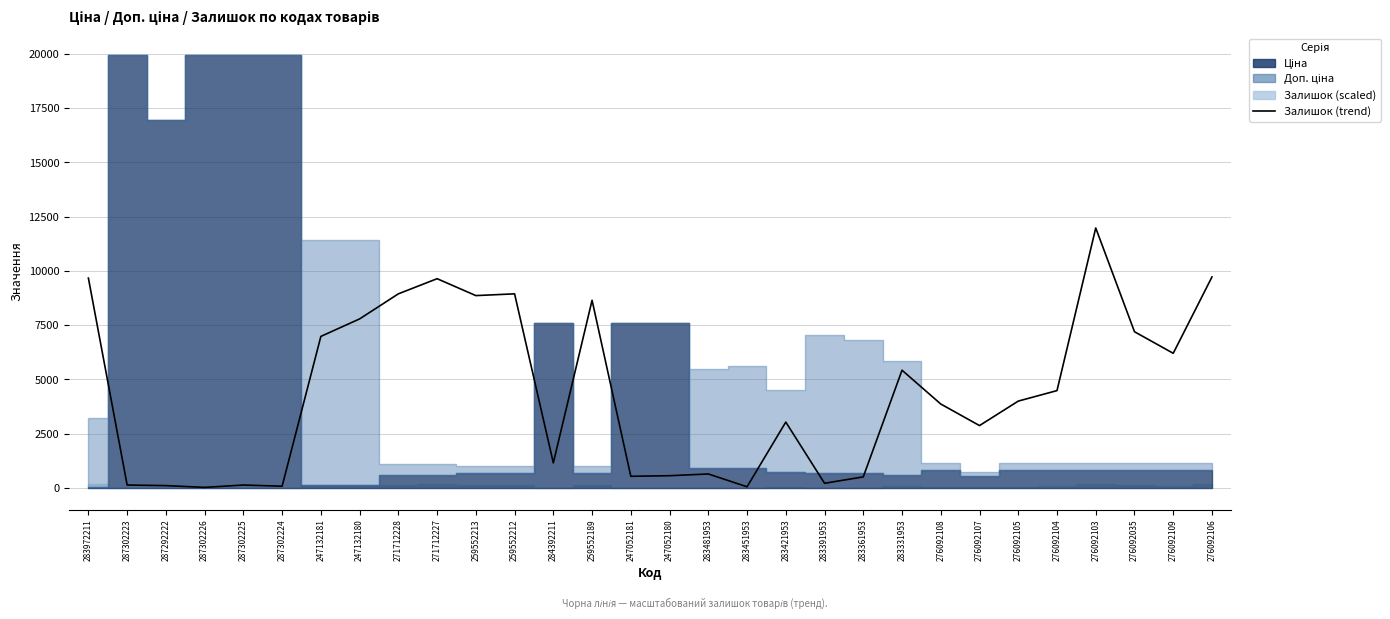

Which category has the lowest value across all series?

287302226